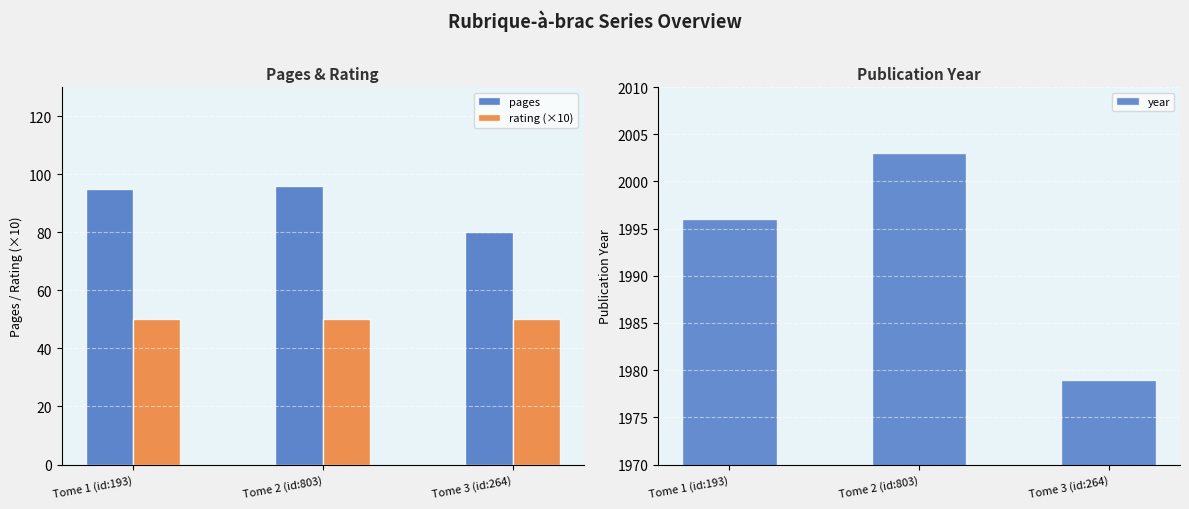

What is the sum of all pages values?

271